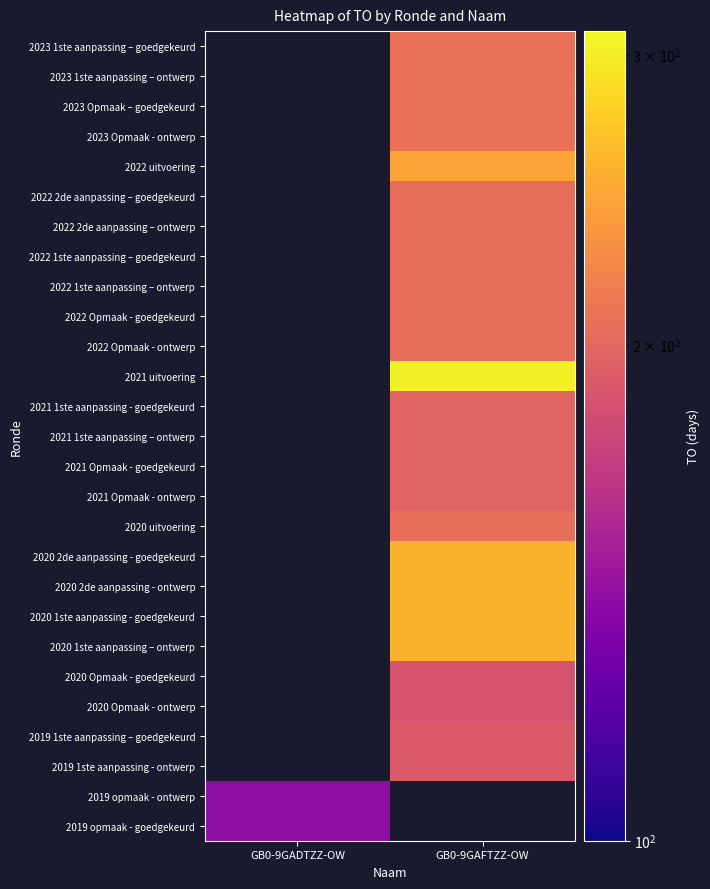

True or false: 2021 Opmaak - goedgekeurd has a value of 197.0 at GB0-9GAFTZZ-OW.

True